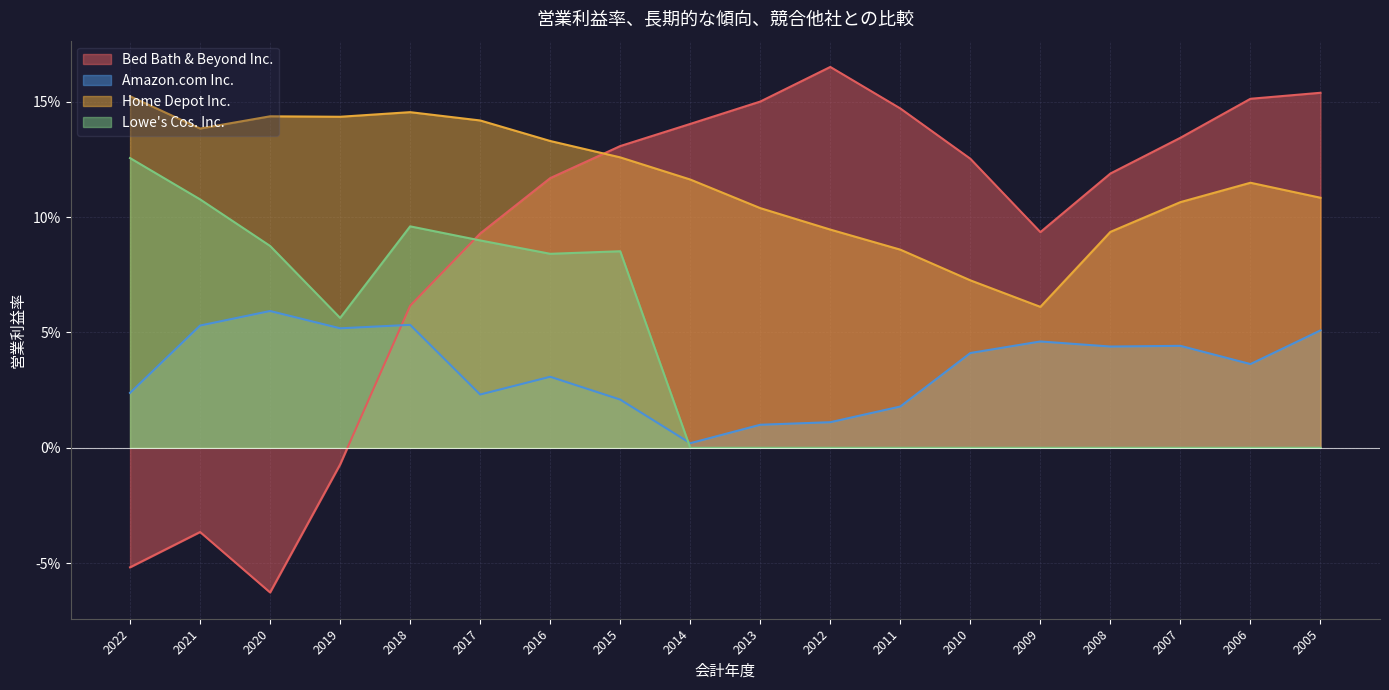

Does the chart display data point markers on the line(s)?

No